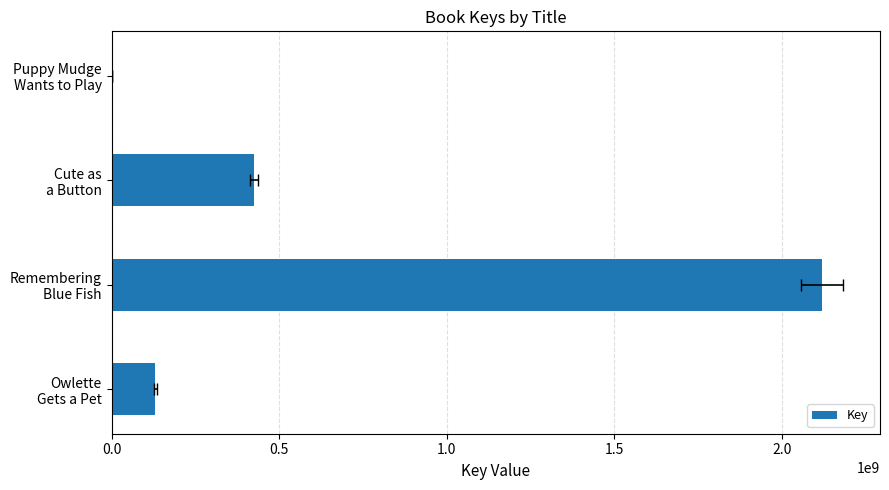

Are the bars grouped side by side (vs. stacked)?

No